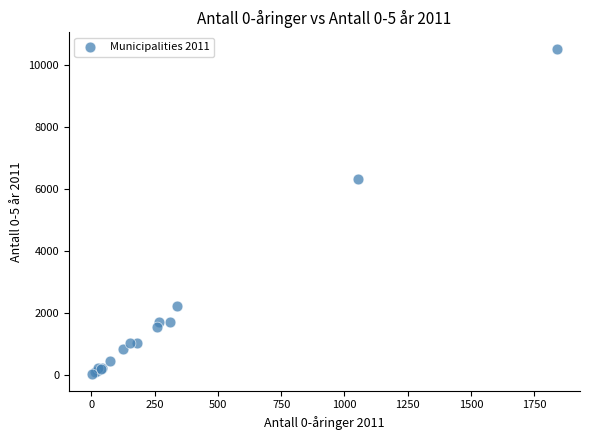

What Y value in the scatter plot is closest to 5282?

6328